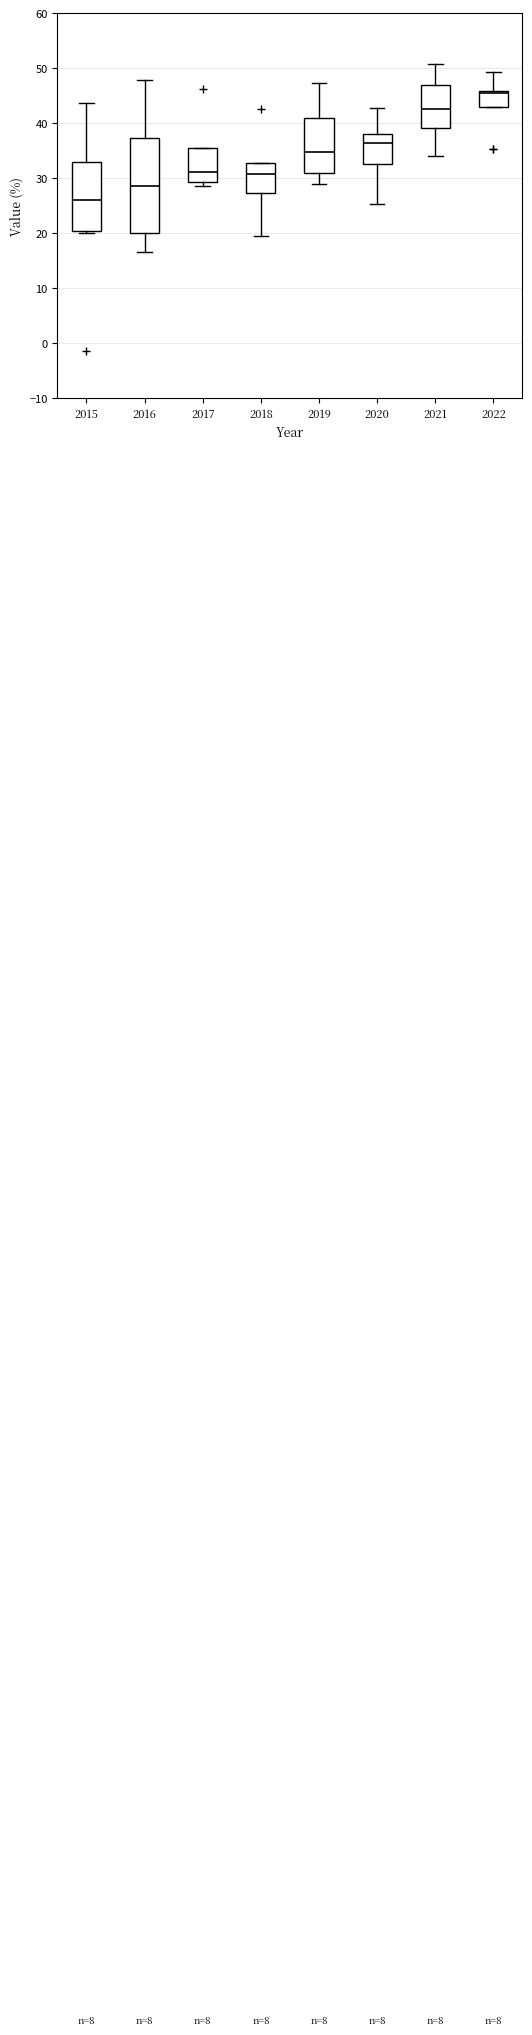

Which box's median line is the highest?

2022